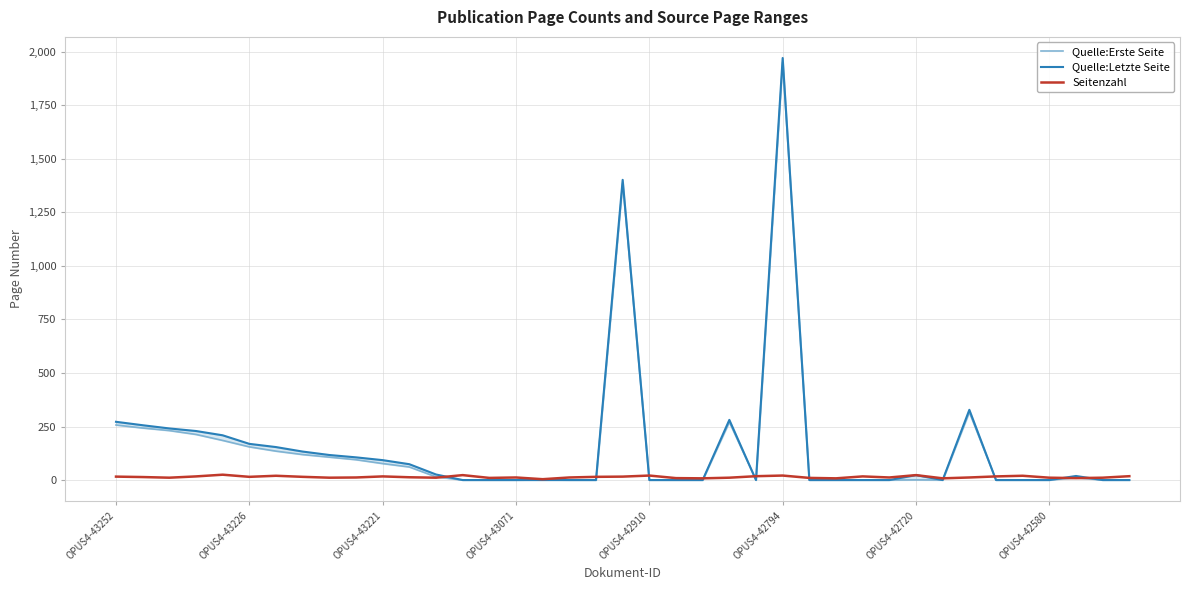

How many interior local peaks does the Quelle:Letzte Seite series have?

6